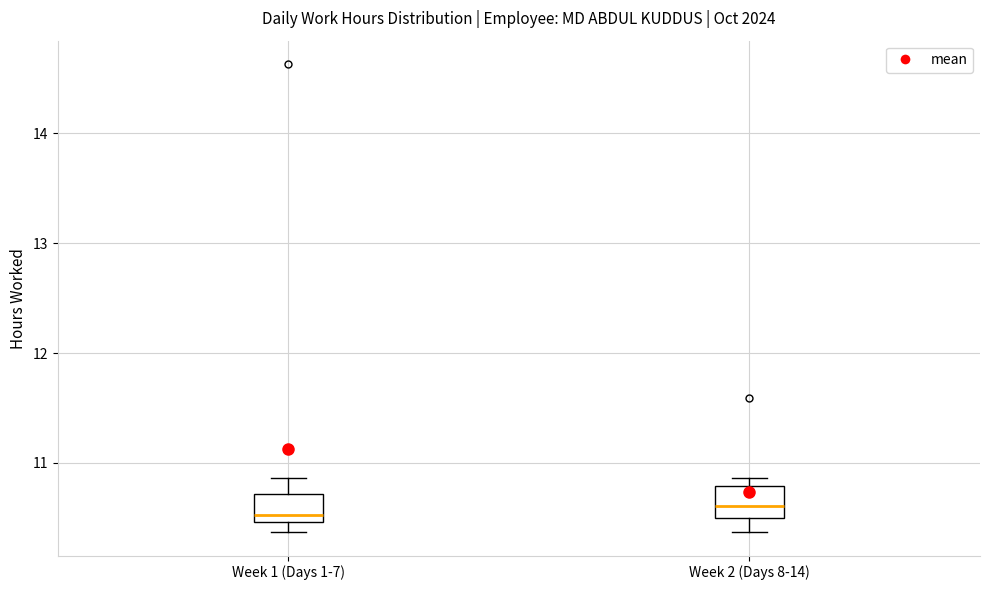

Where is the lower edge of the box for Week 2 (Days 8-14) on the y-axis? The values are not printed on the chart, so give them approximately, as read against the axis.

10.5